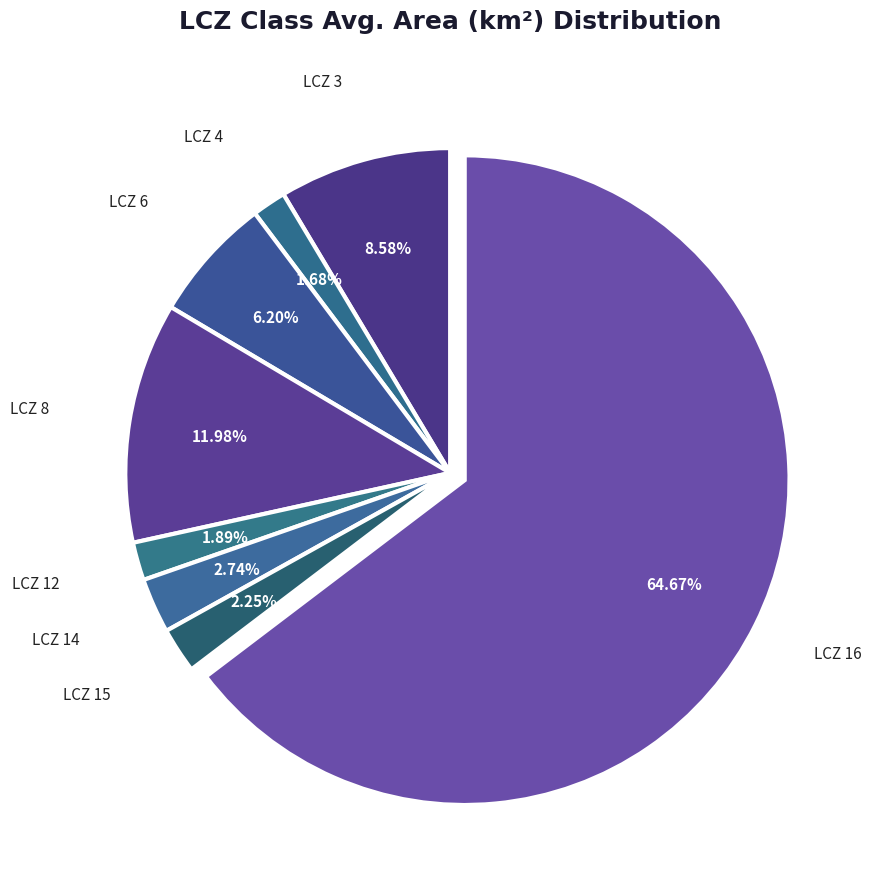

Which has a higher value, LCZ 8 or LCZ 3?

LCZ 8